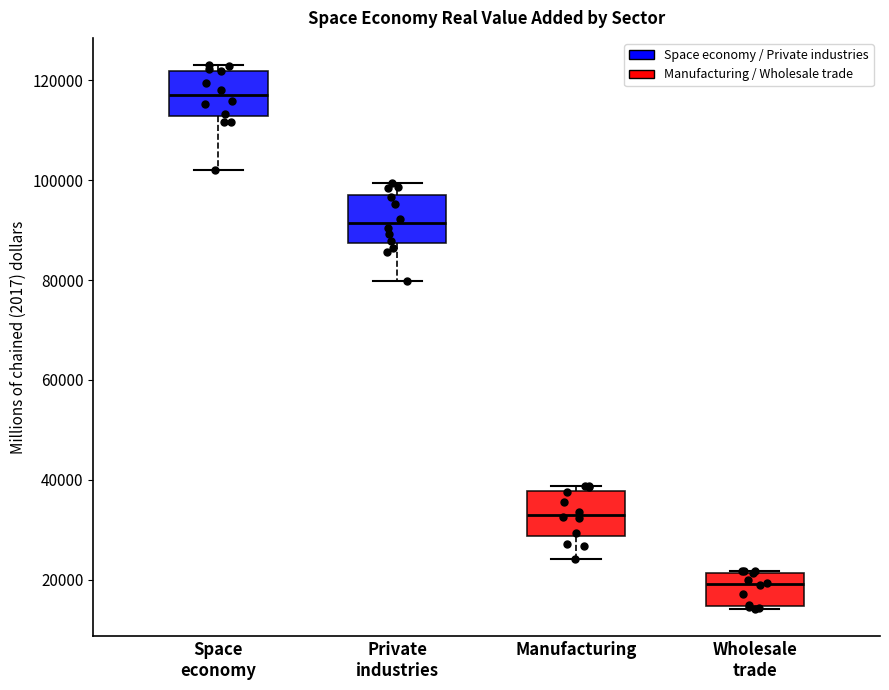

Which box's median line is the highest?

Space economy